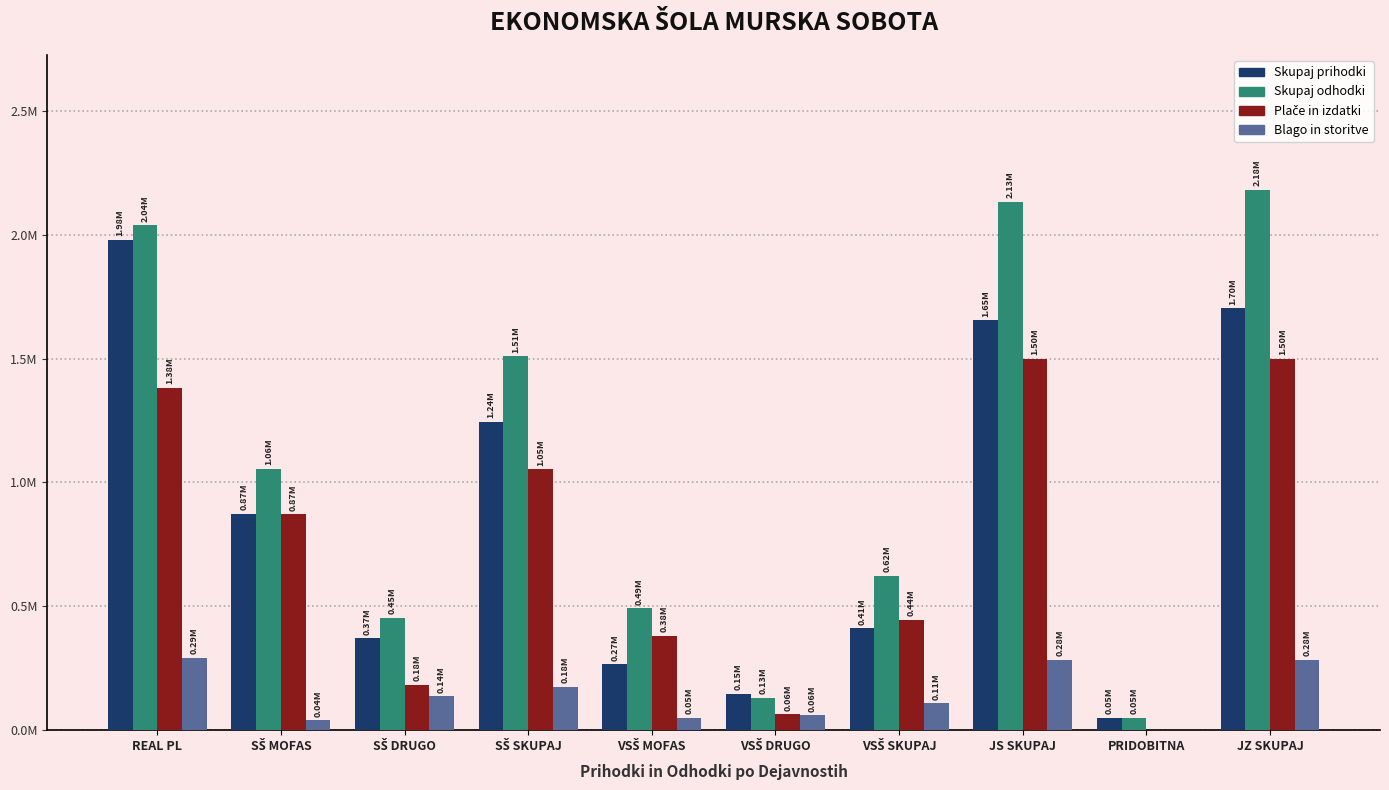

Which series has the largest total across all categories?

Skupaj odhodki